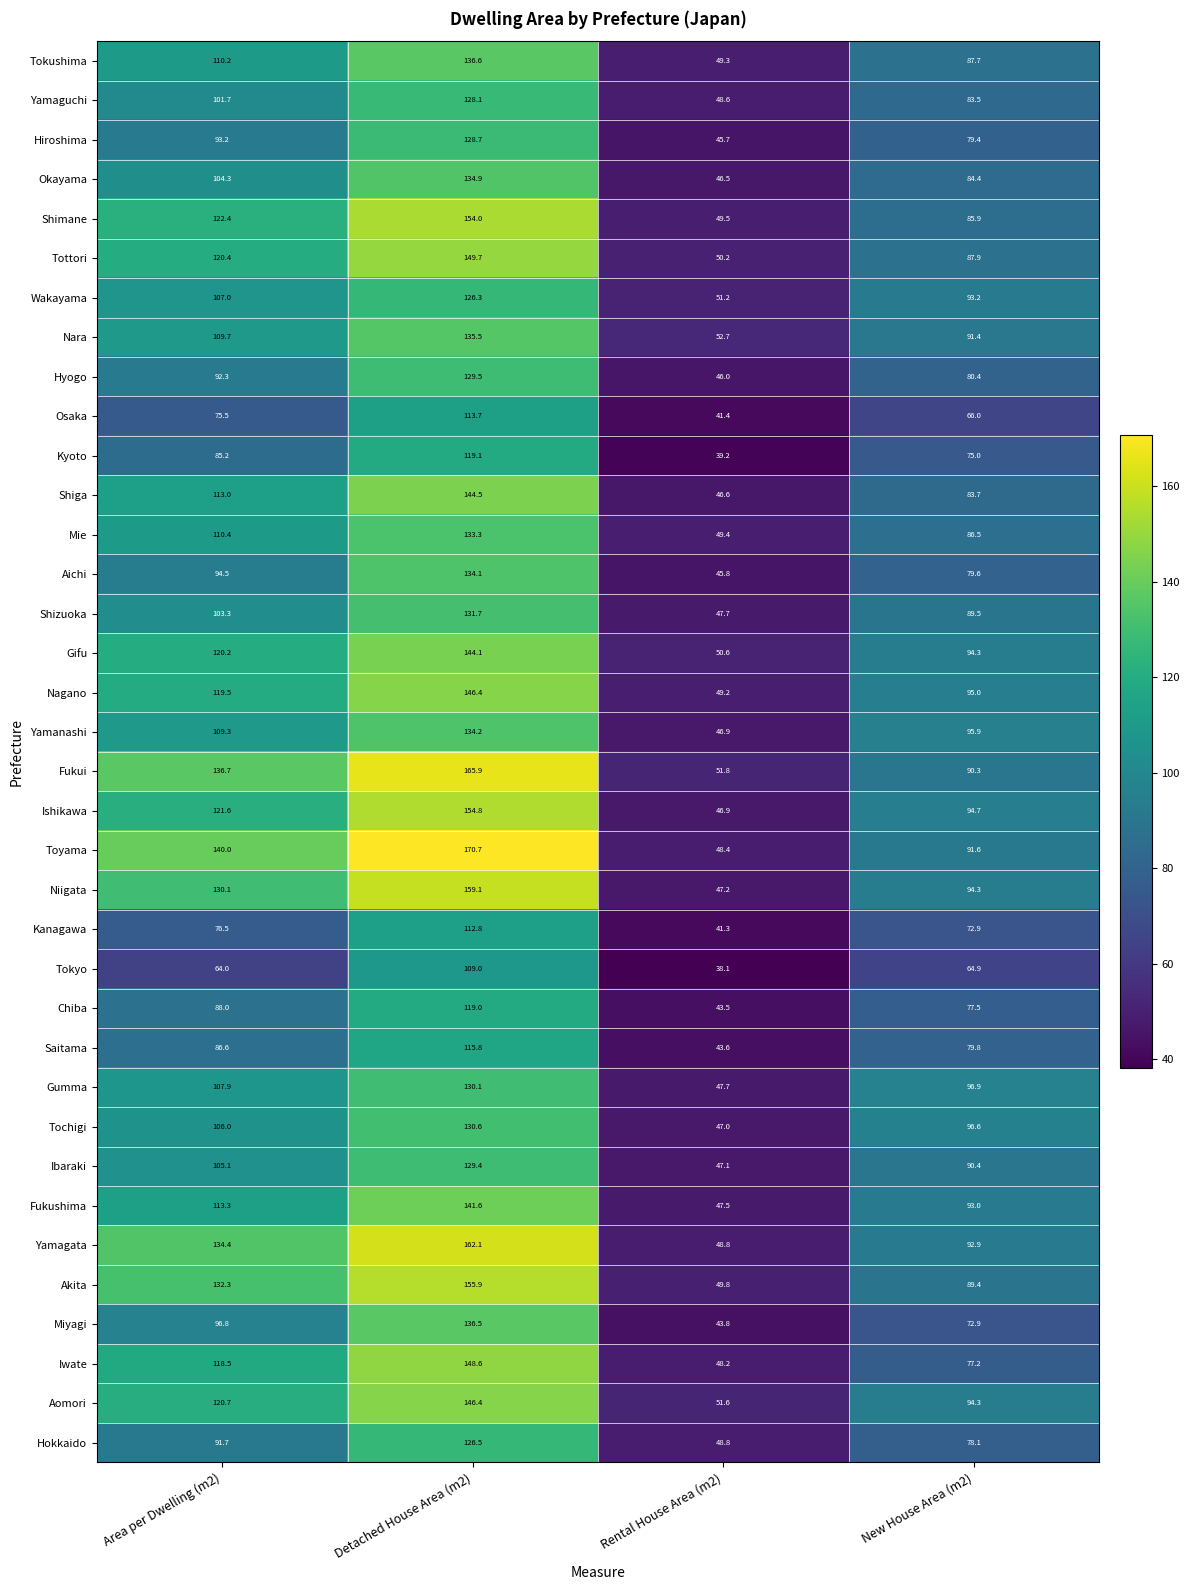

What is the difference between the second highest and second lowest values in the Gumma series?

11.0